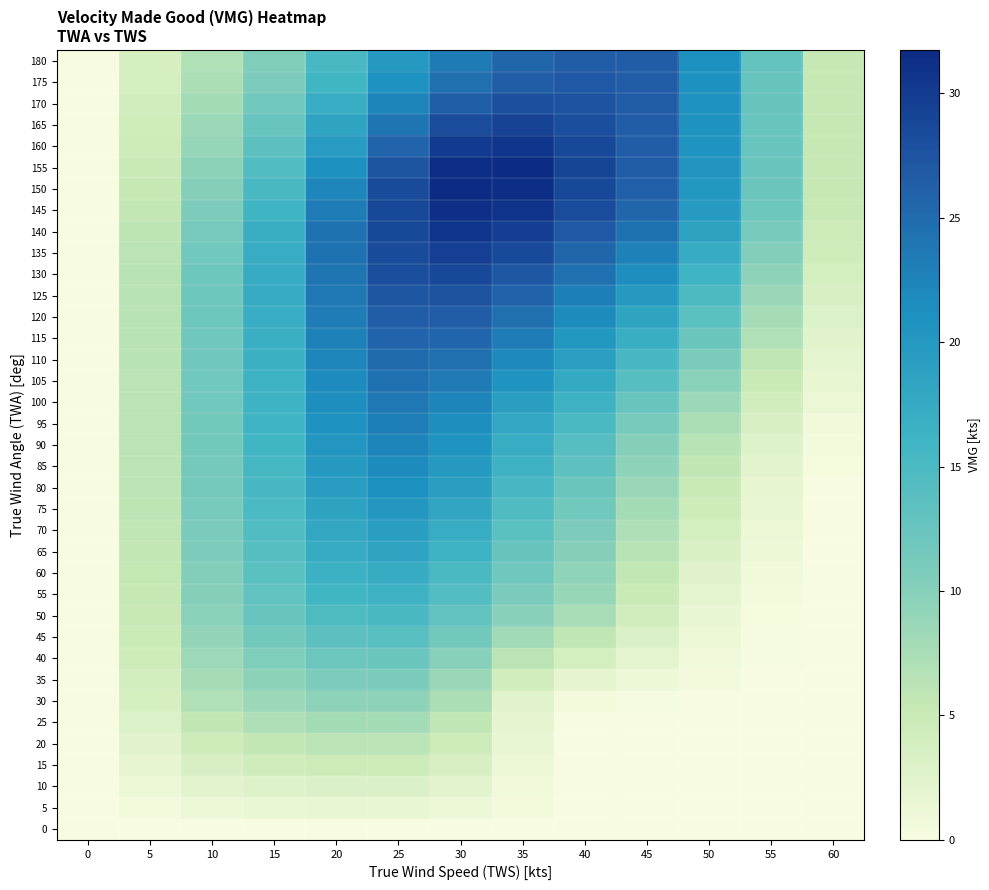

Which series has the largest total across all categories?

145